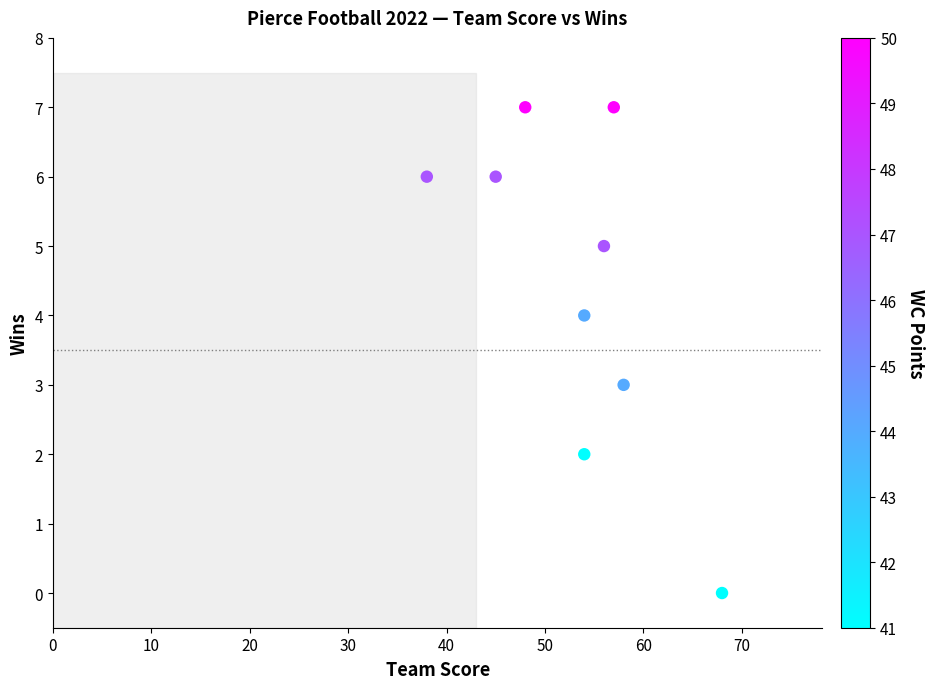

What is the range of Y values (max minus min)?

7